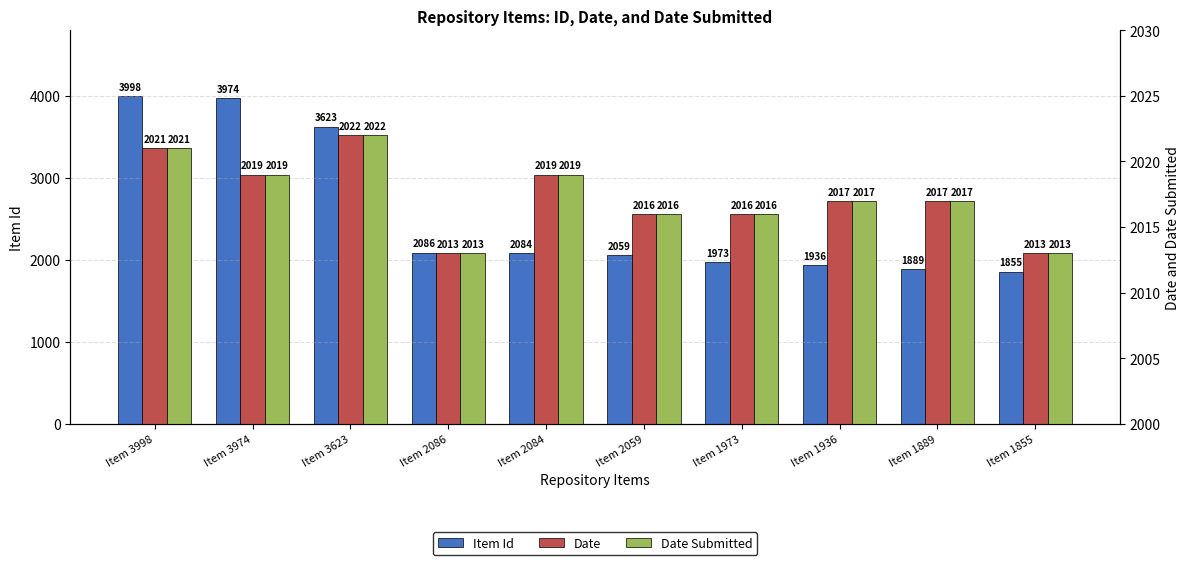

At which category is the sum across all series the highest?

Item 3998